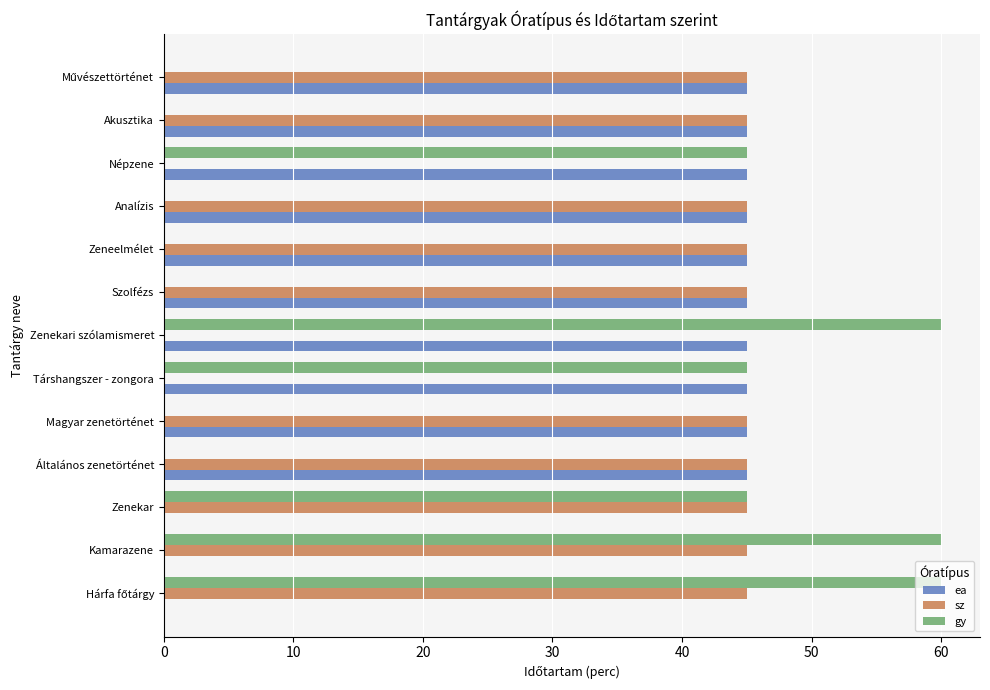

What is the sum of all sz values?

450